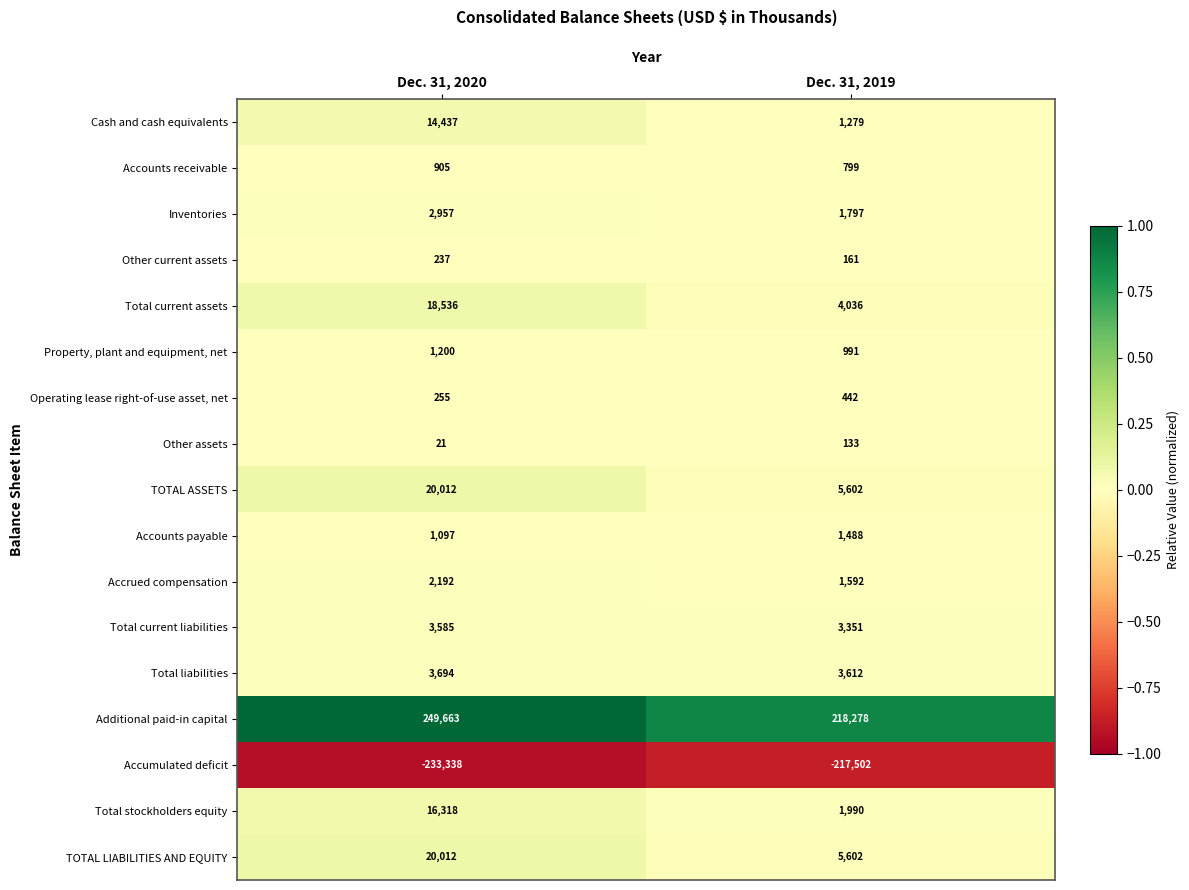

Which series changed the most between Dec. 31, 2020 and Dec. 31, 2019?

Additional paid-in capital